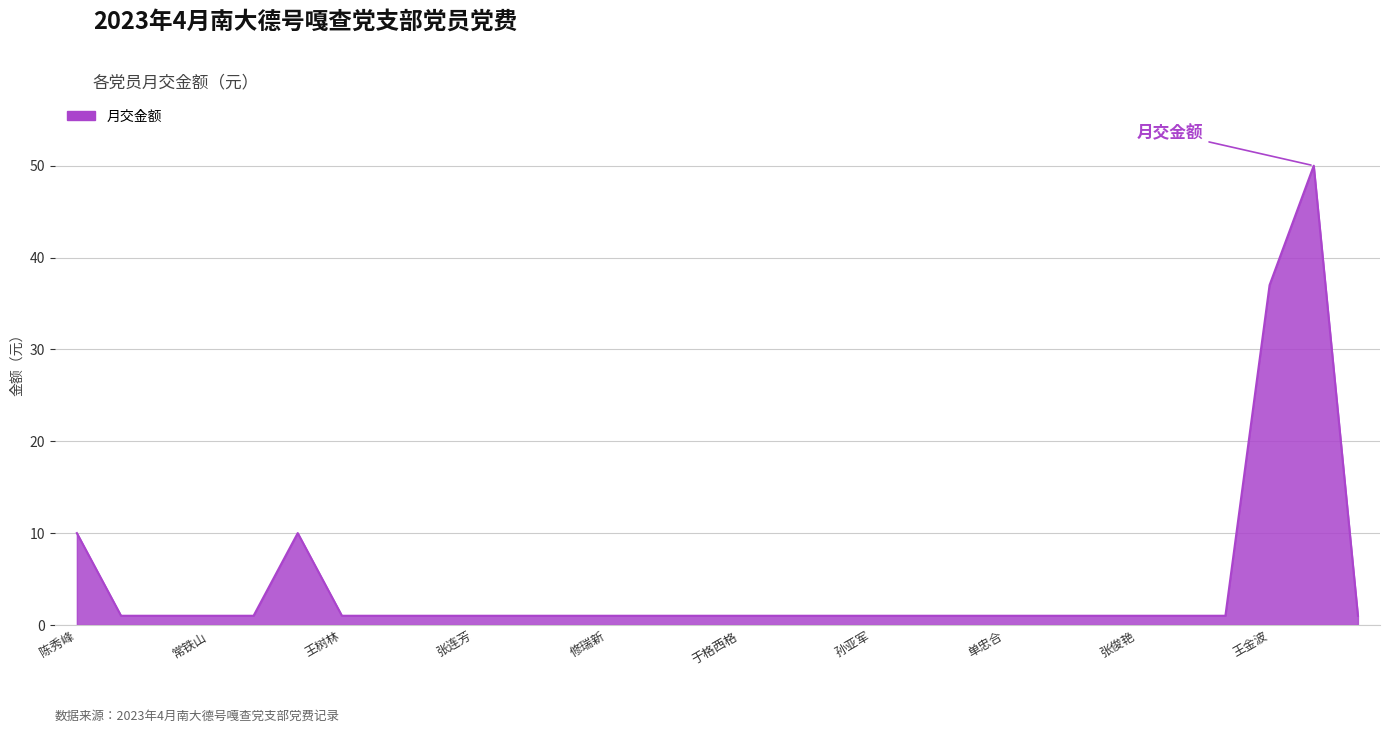

What is the difference between the maximum and minimum values?

49